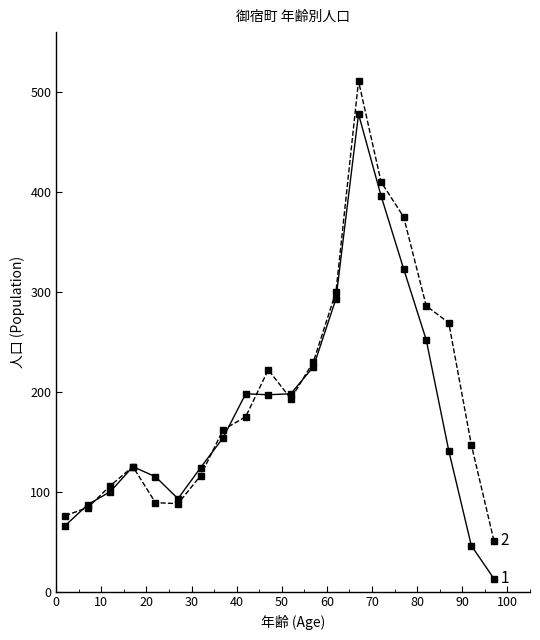

Reading left to right, transcribe all the data shown in this chart.

男 (Male): 66	87	100	125	115	93	124	154	198	197	198	225	293	478	396	323	252	141	46	13
女 (Female): 76	84	106	125	89	88	116	162	175	222	193	230	300	511	410	375	286	269	147	51